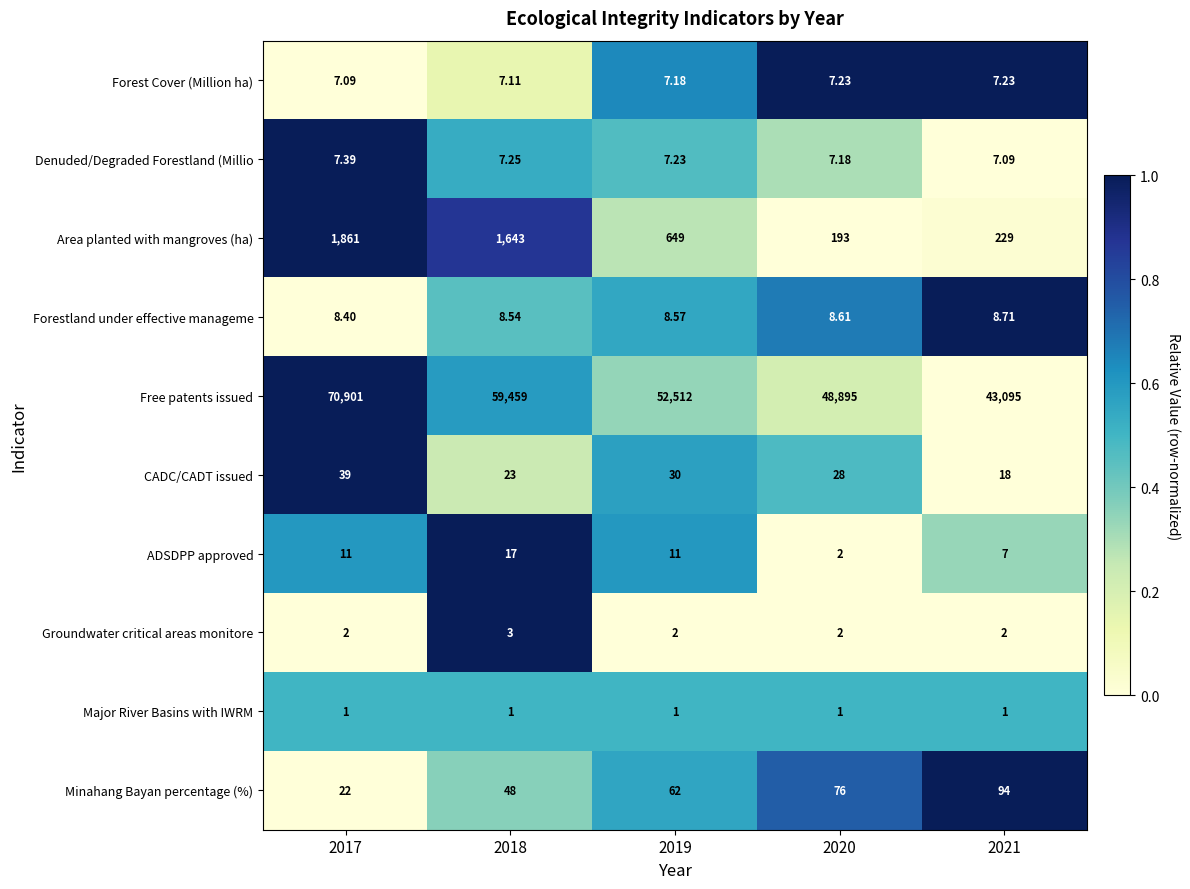

List the series in order of their peak value, lowest first.

Major River Basins with IWRM, Groundwater critical areas monitore, Forest Cover (Million ha), Denuded/Degraded Forestland (Millio, Forestland under effective manageme, ADSDPP approved, CADC/CADT issued, Minahang Bayan percentage (%), Area planted with mangroves (ha), Free patents issued